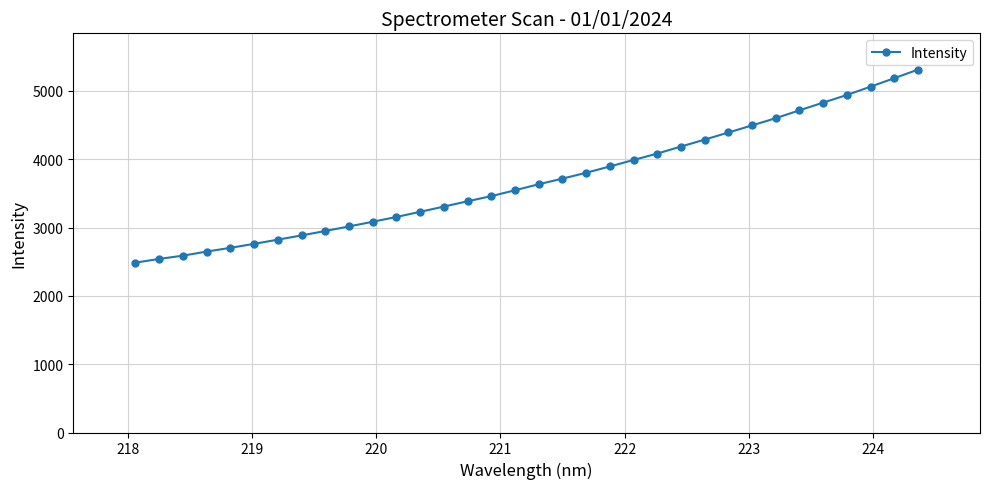

What is the minimum value shown in the chart?

2486.1